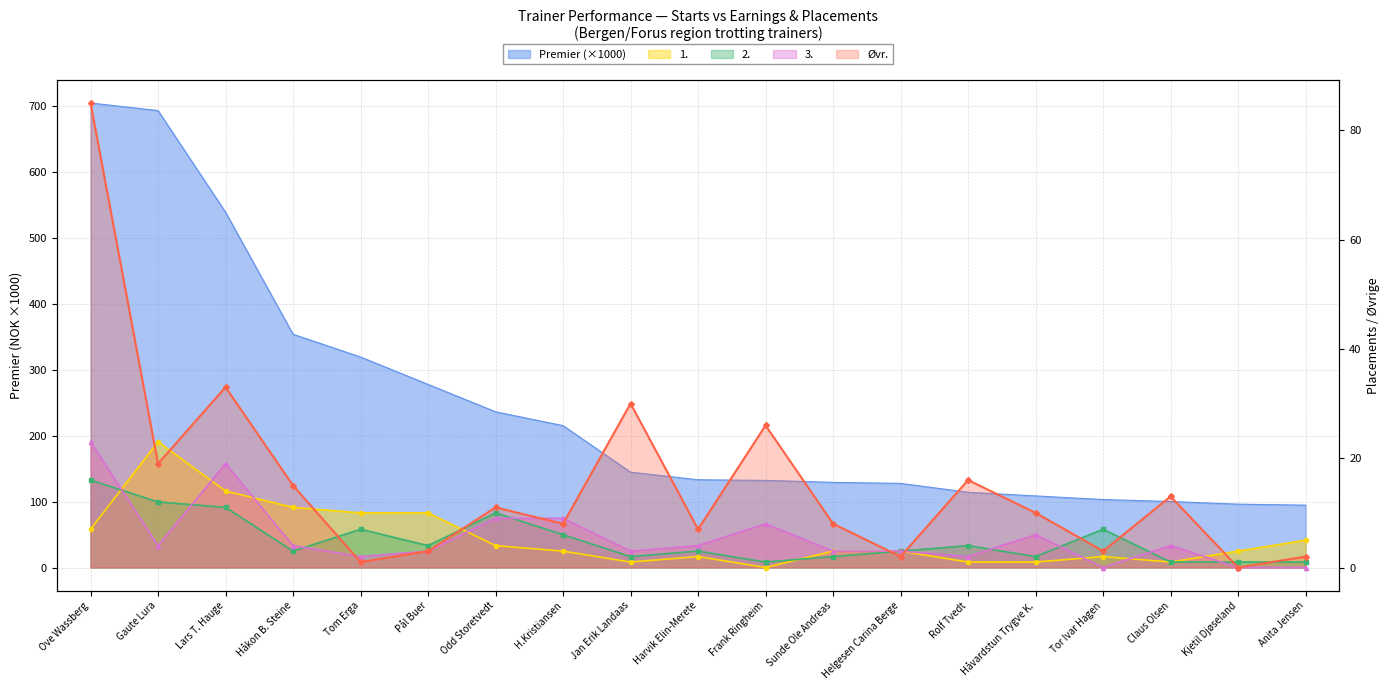

List the series in order of their peak value, highest first.

Premier, Øvr., 1., 3., 2.